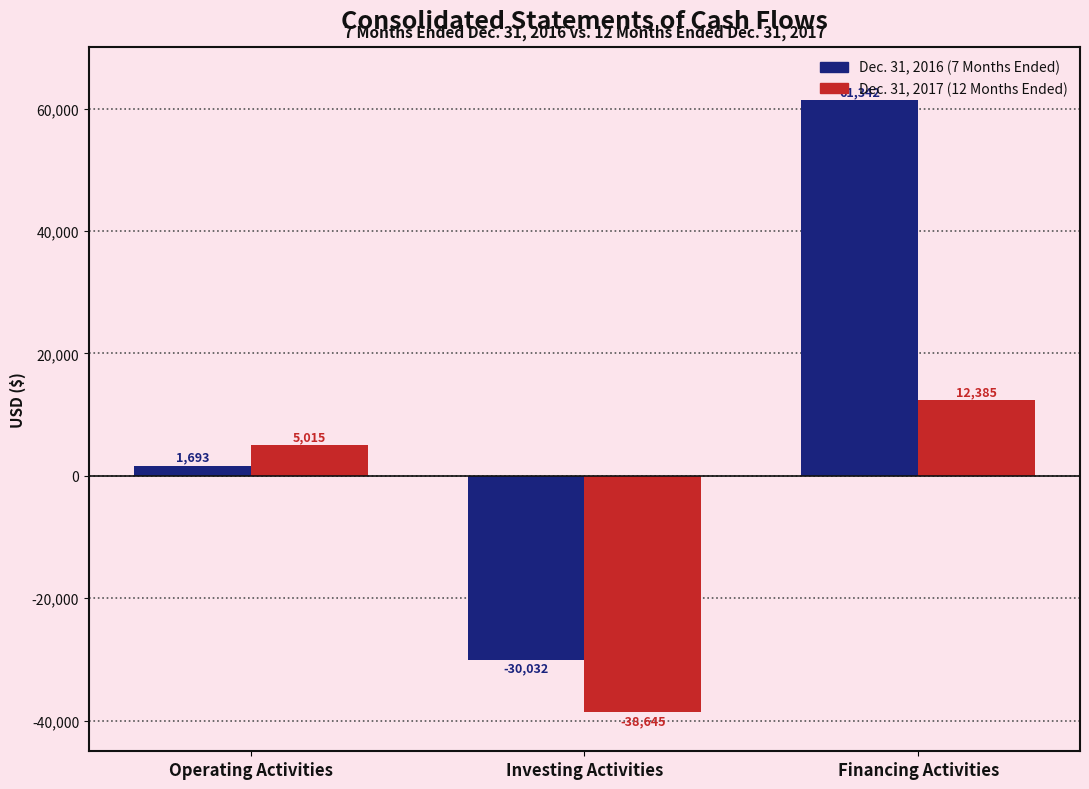

True or false: Dec. 31, 2016 (7 Months Ended) has a value of 61342 at Financing Activities.

True